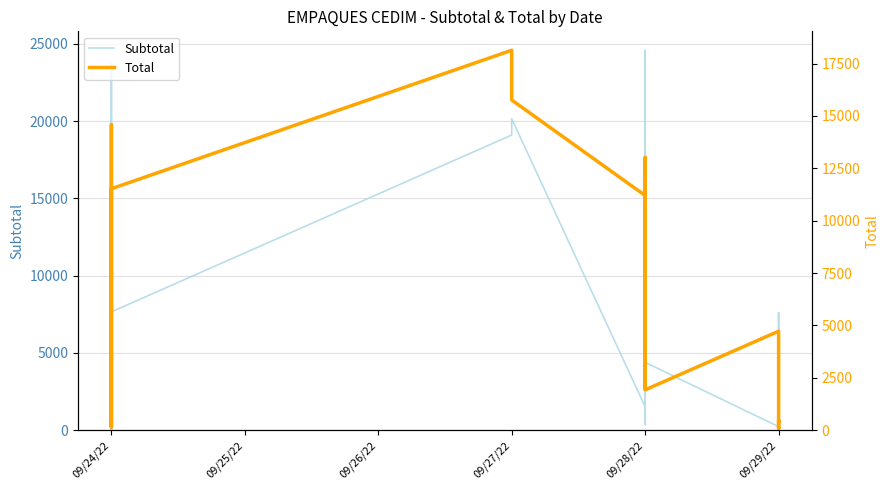

Does the chart display data point markers on the line(s)?

No